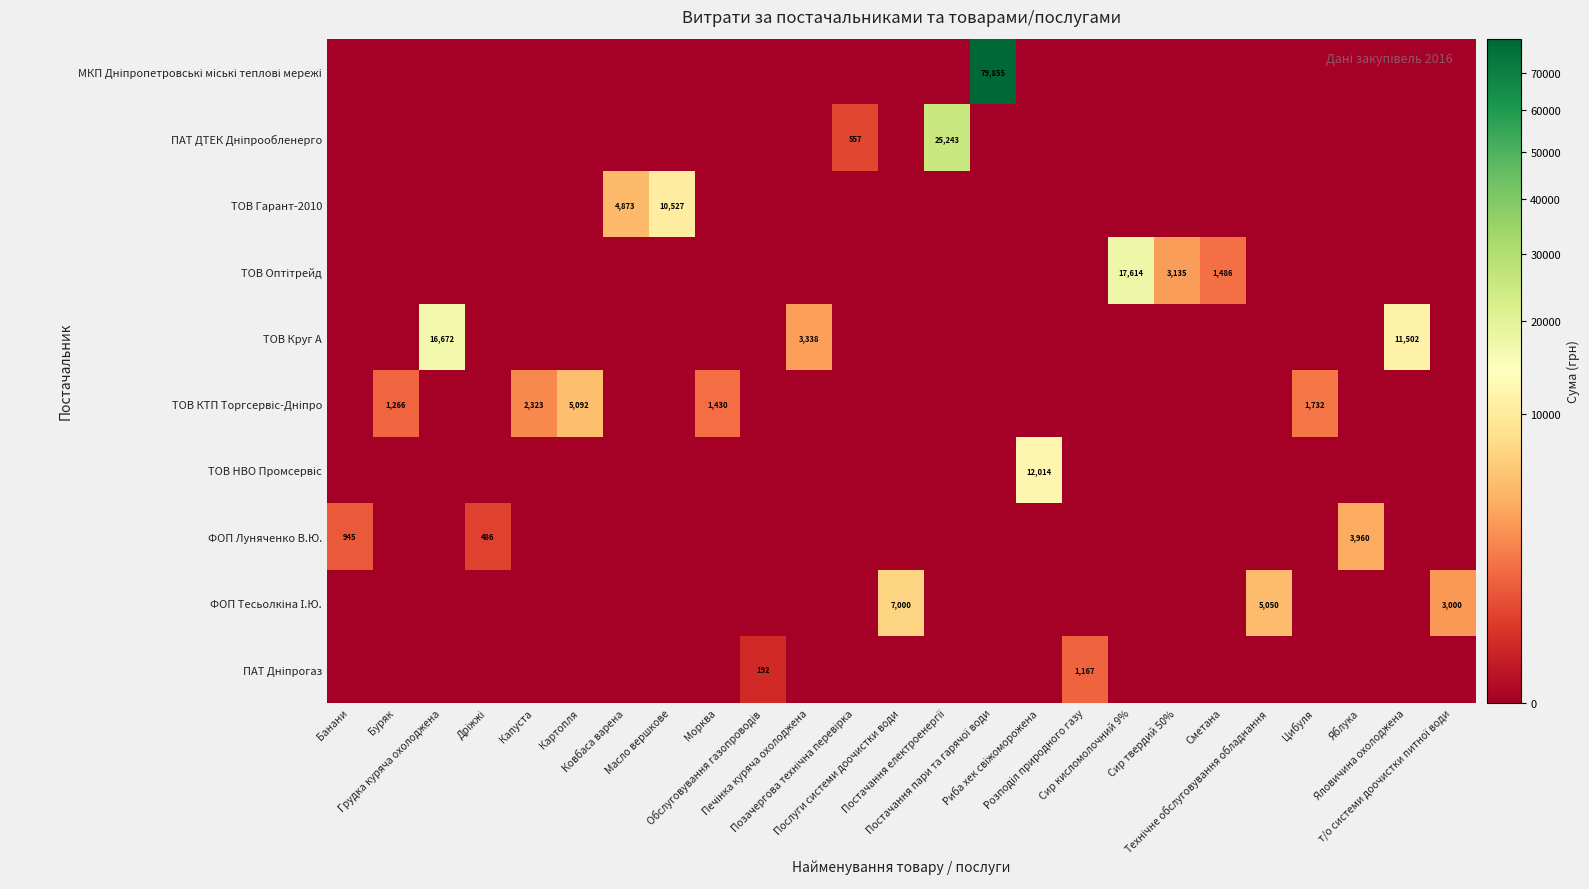

Which series has the largest range (max minus min)?

row_0